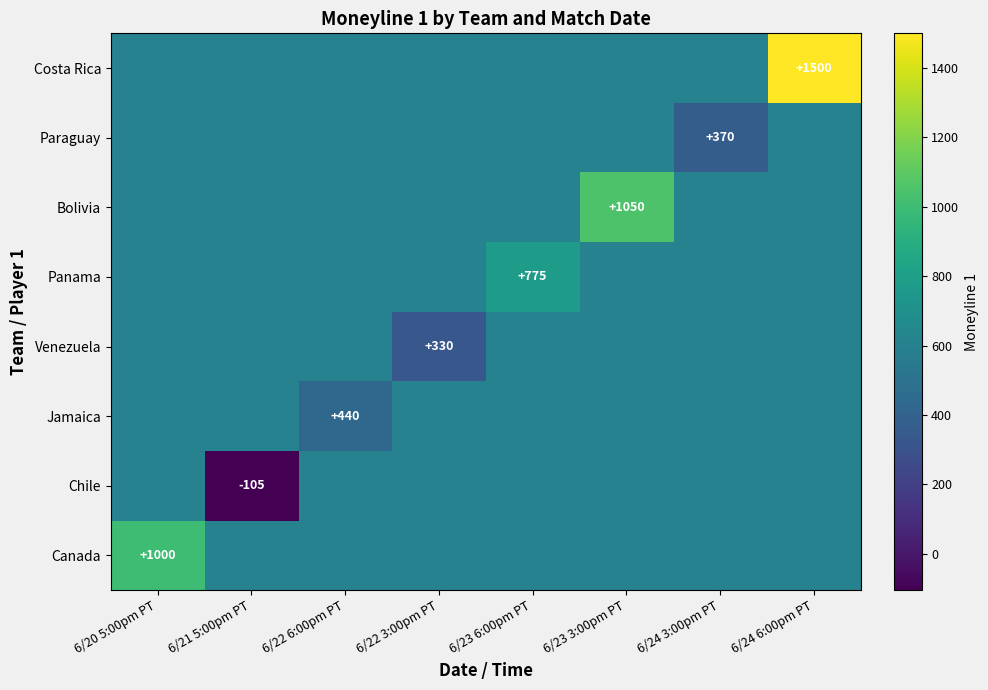

True or false: Bolivia has a value of 722.9 at 6/23 3:00pm PT.

False